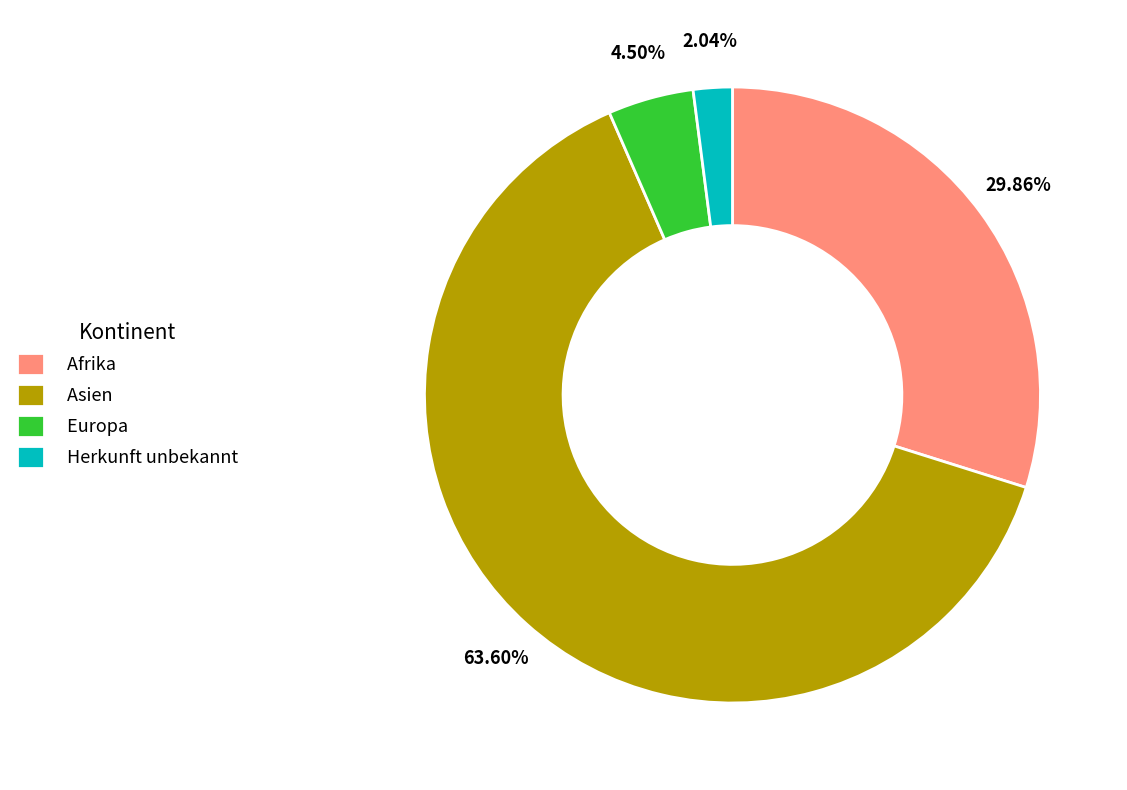

How many slices are in this pie chart?

4